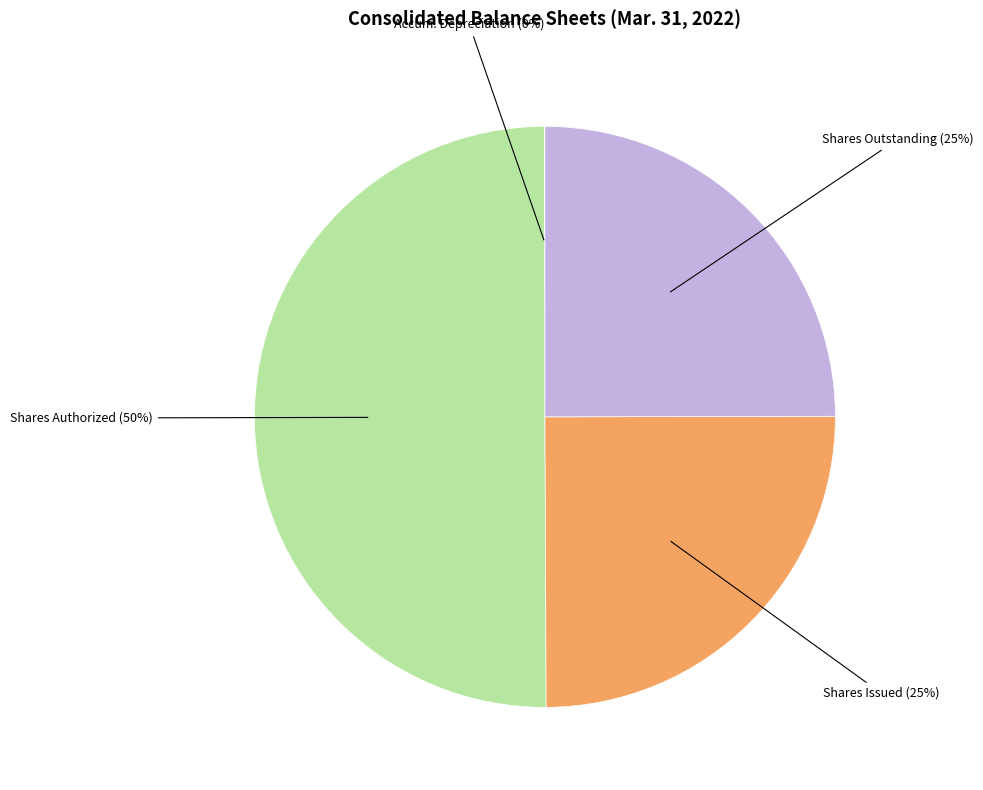

Which slice is the smallest?

Property and equipment, accumulated depreciation